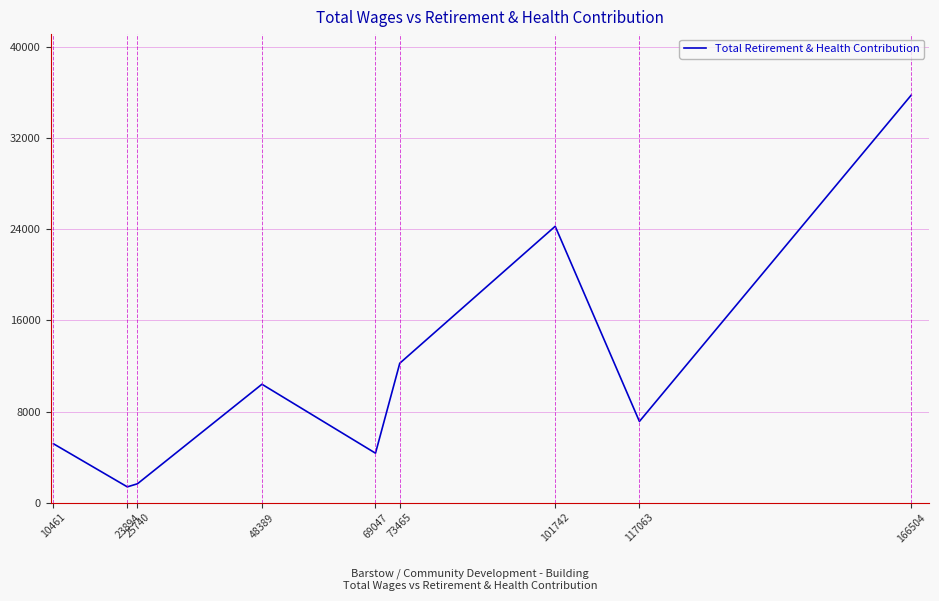

What is the difference between the values at 69047 and 48389?

6058